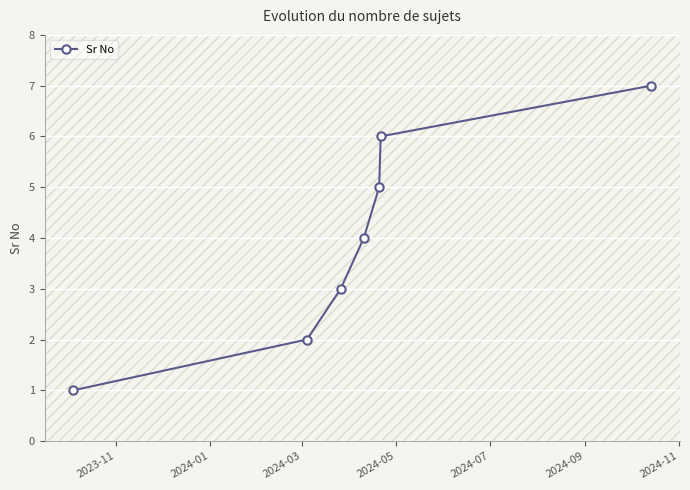

What is the sum of all values?

28